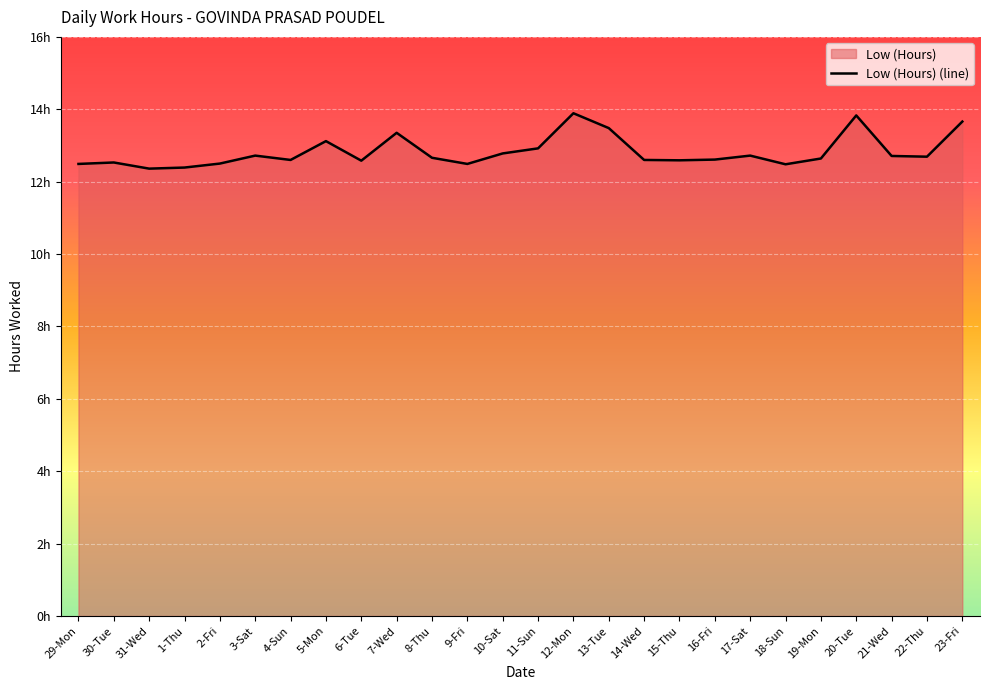

Count the number of categories in the chart.

26